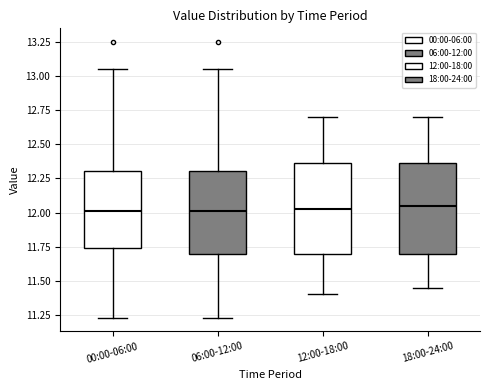

Where is the lower edge of the box for 12:00-18:00 on the y-axis? The values are not printed on the chart, so give them approximately, as read against the axis.

11.70